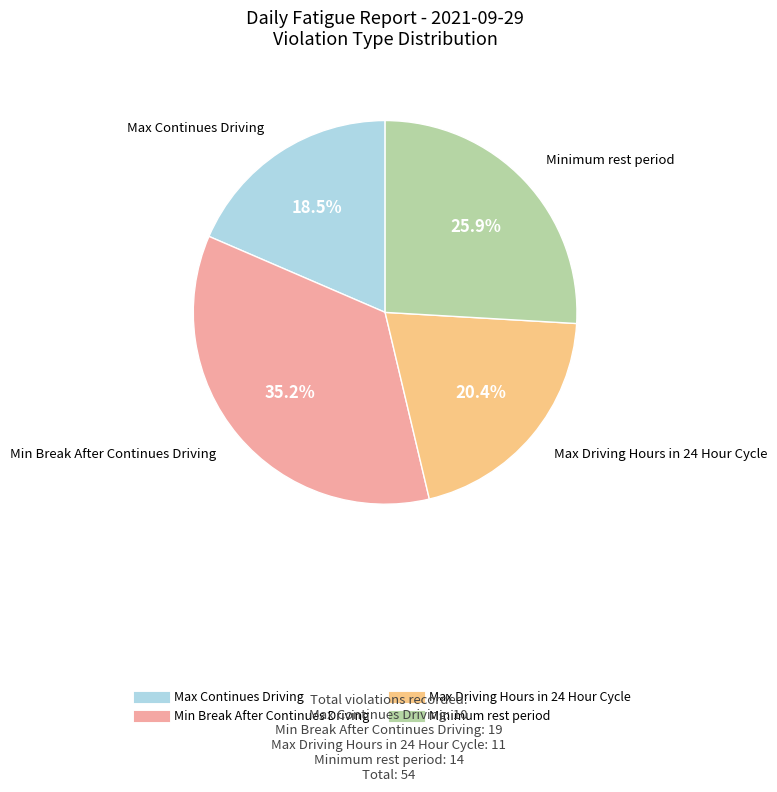

How many slices are in this pie chart?

4